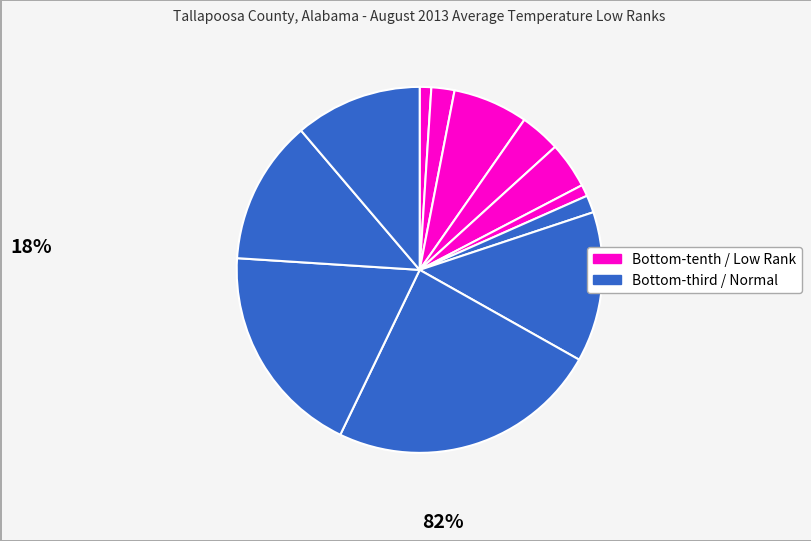

How many segments does this pie chart have?

12